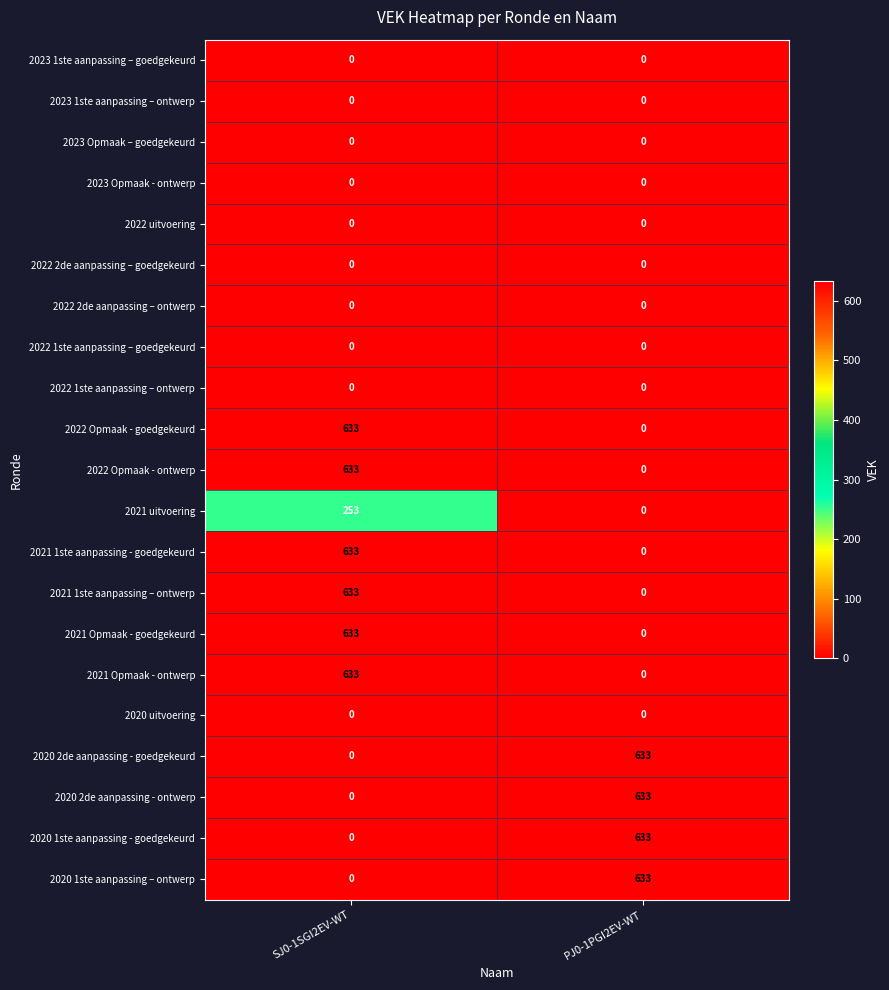

At which category is the sum across all series the highest?

SJ0-1SGI2EV-WT